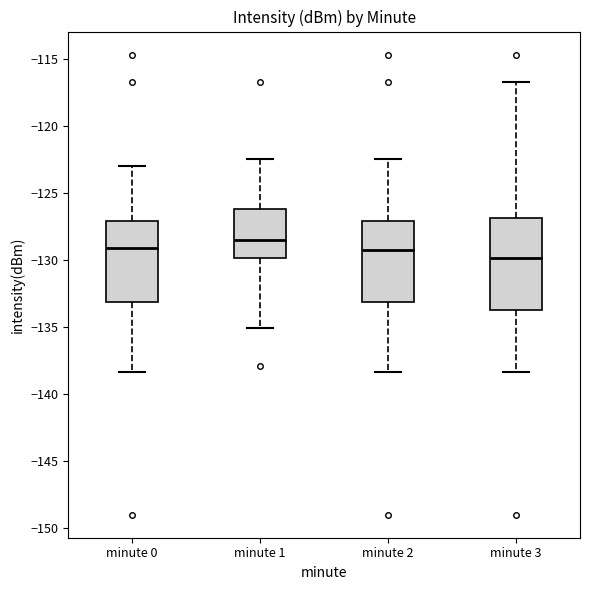

Where does the median line of the box for minute 3 sit on the y-axis? The values are not printed on the chart, so give them approximately, as read against the axis.

-130.0